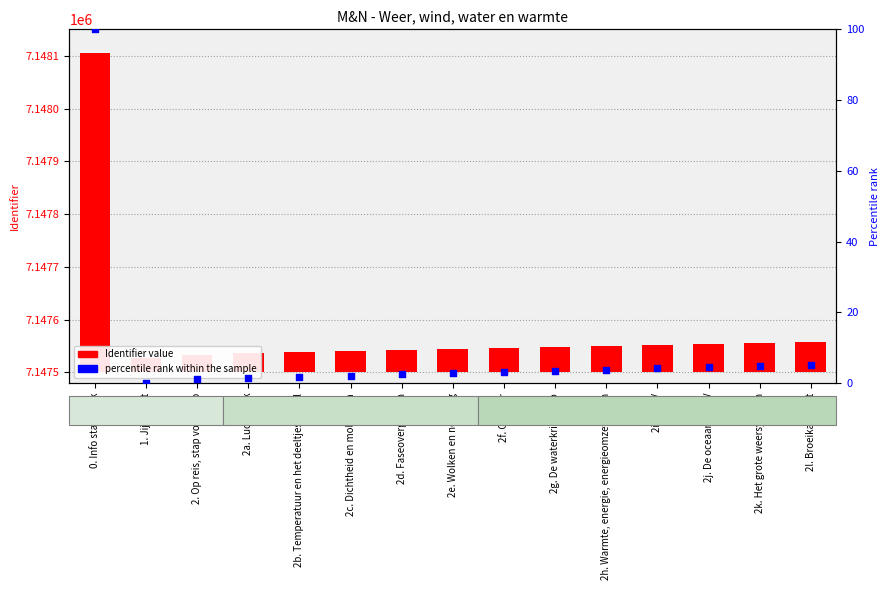

Which series has the largest total across all categories?

Identifier value